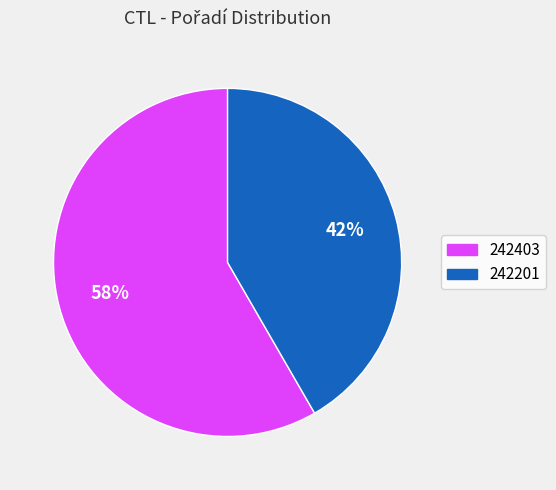

Is the sum of 242403 and 242201 greater than half?

Yes